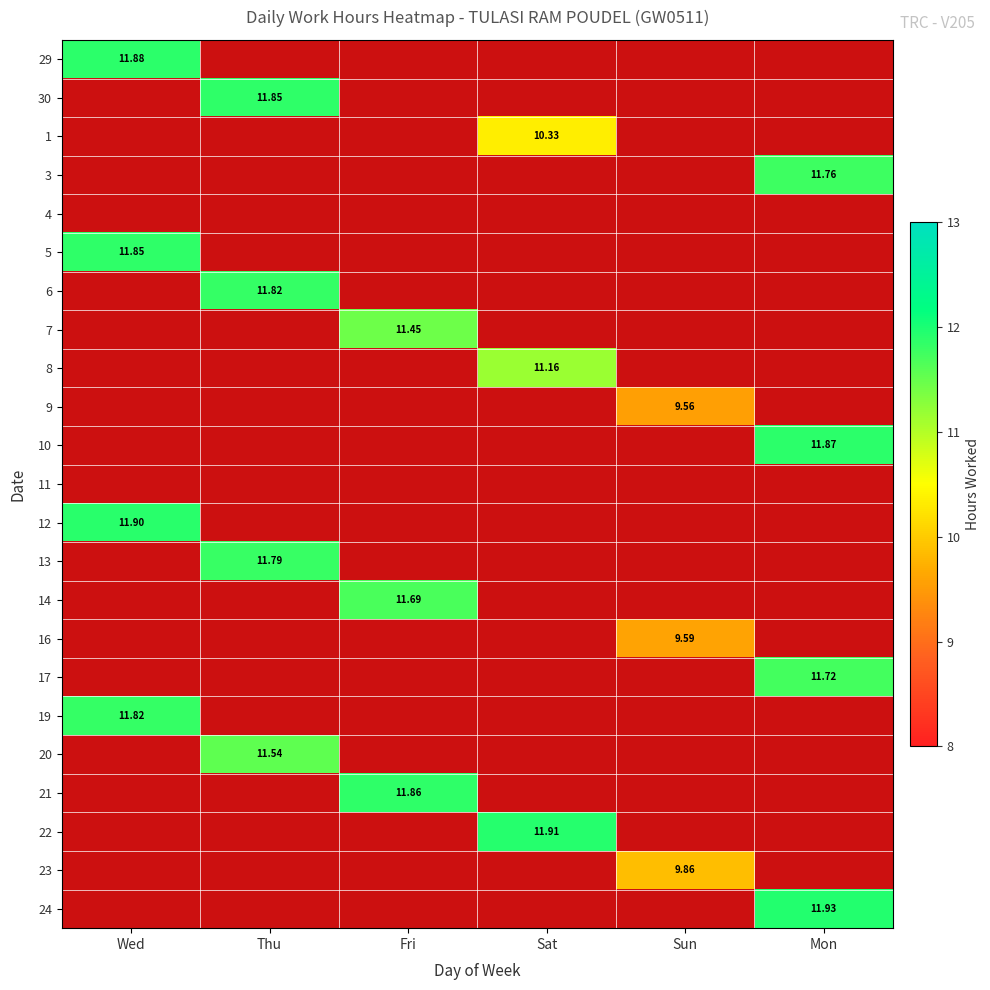

Is it true that 23 equals 5.3 at Sun?

False